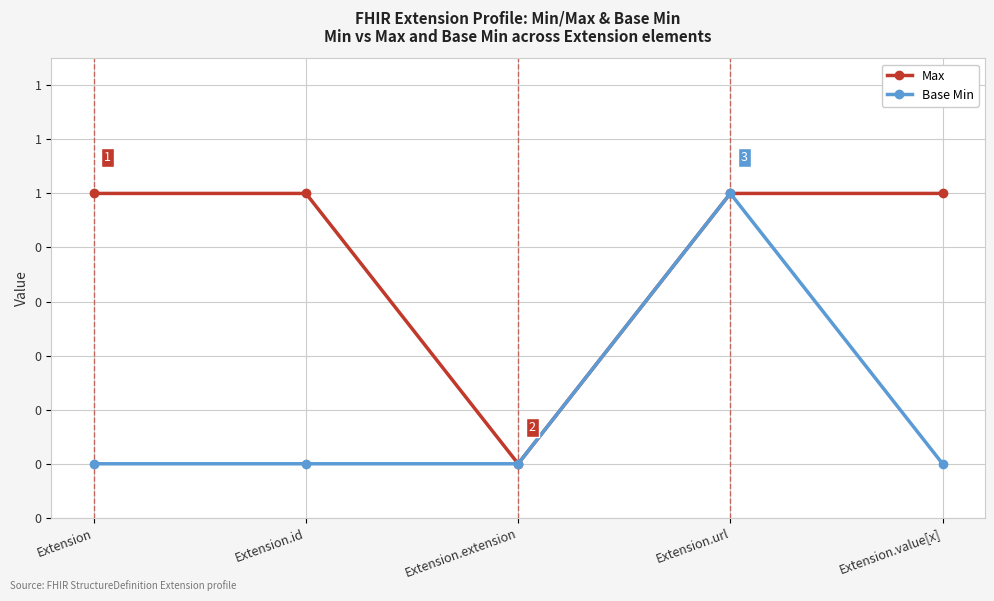

Does the chart have visible grid lines?

Yes